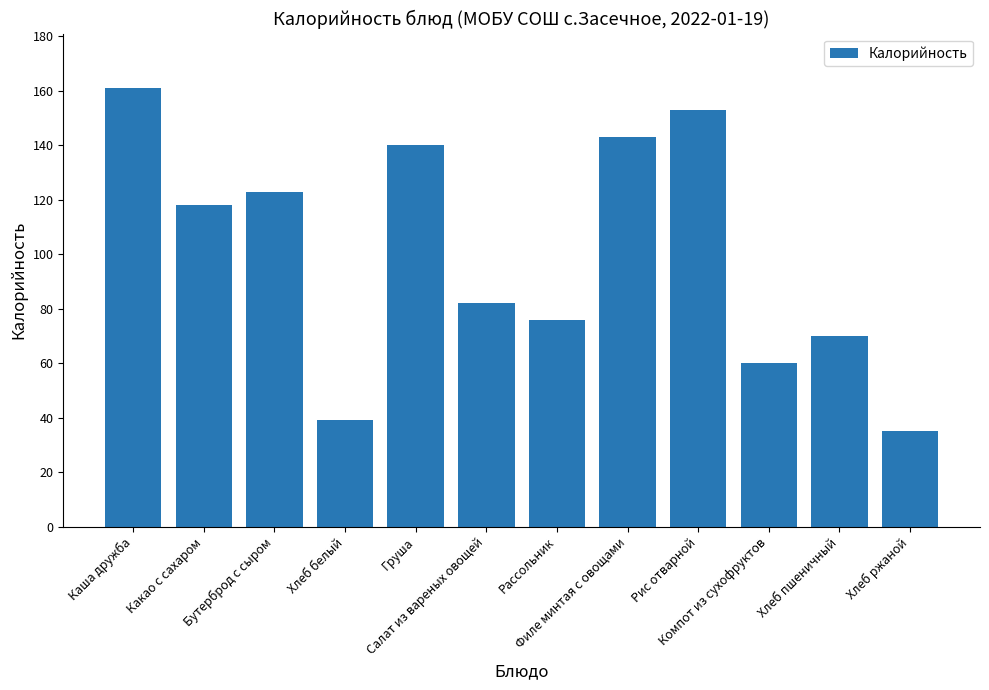

Between Рассольник and Компот из сухофруктов, which is larger?

Рассольник